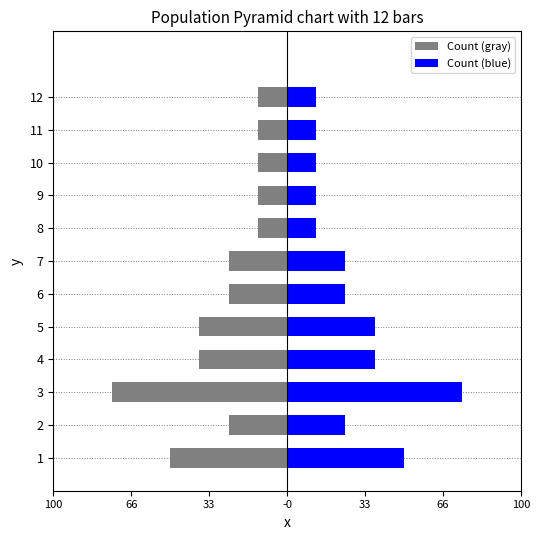

Is it true that Count (gray) equals -8 at 3?

False